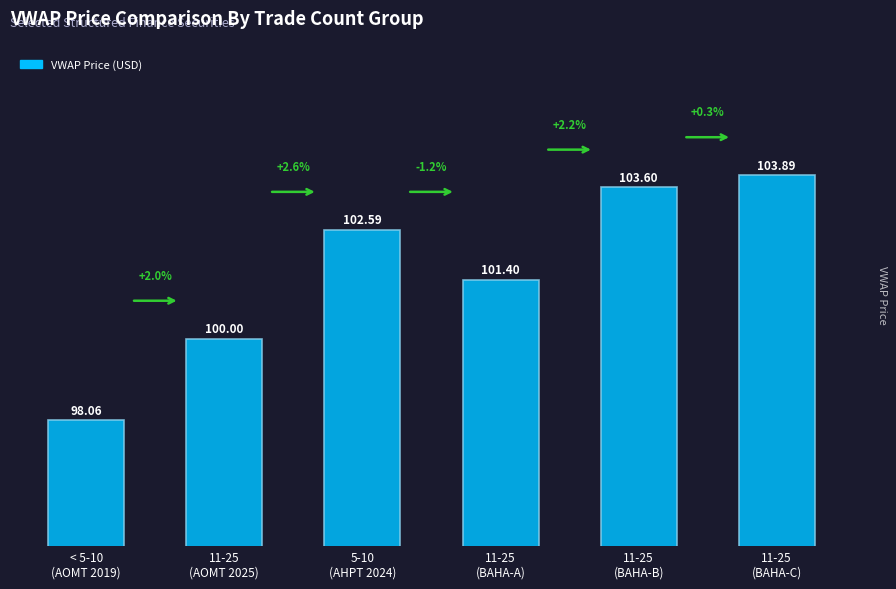

Reading left to right, list all the values displayed in this chart.

98.1	100.0	102.6	101.4	103.6	103.9